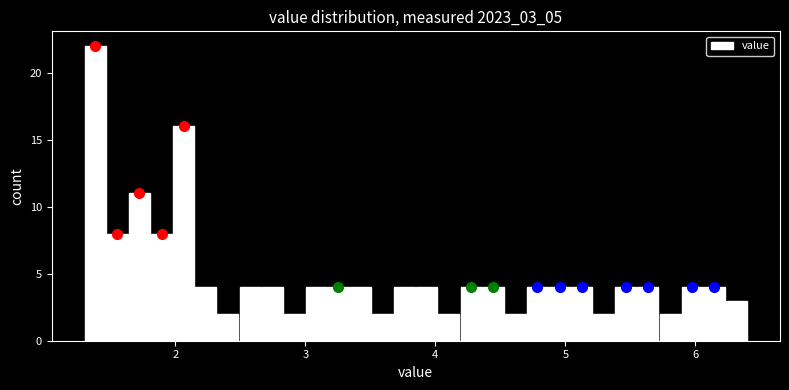

Around what value on the x-axis is the tallest bar? Give the approximate position of its centre, as read against the axis.

1.4